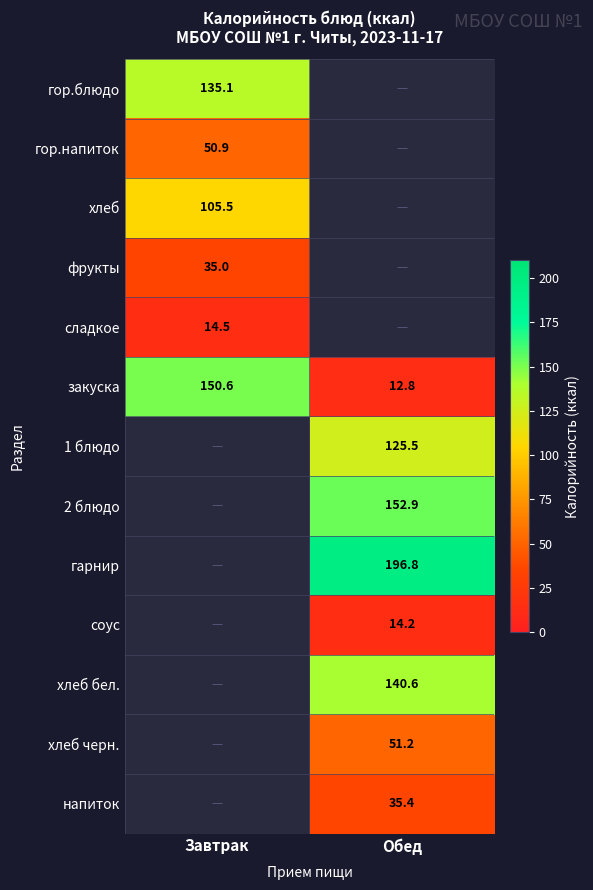

Where does the закуска series first go above 150?

Завтрак